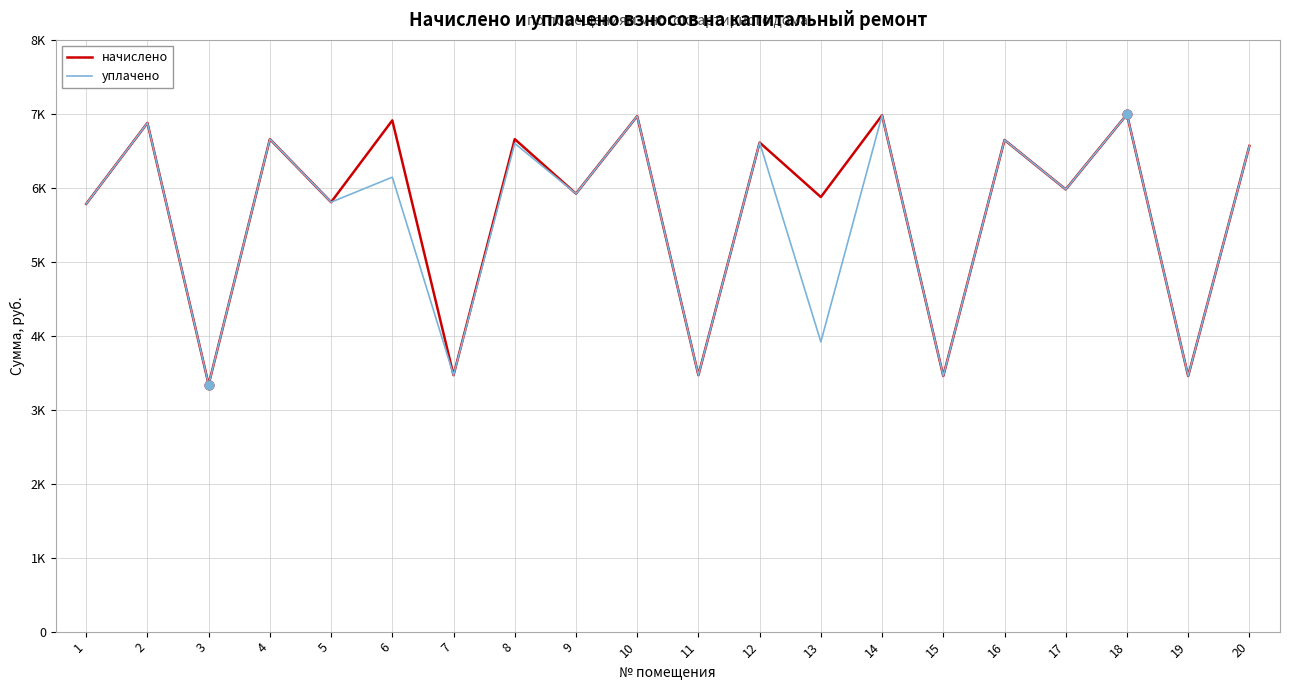

What are all the series names shown in the legend?

начислено, уплачено